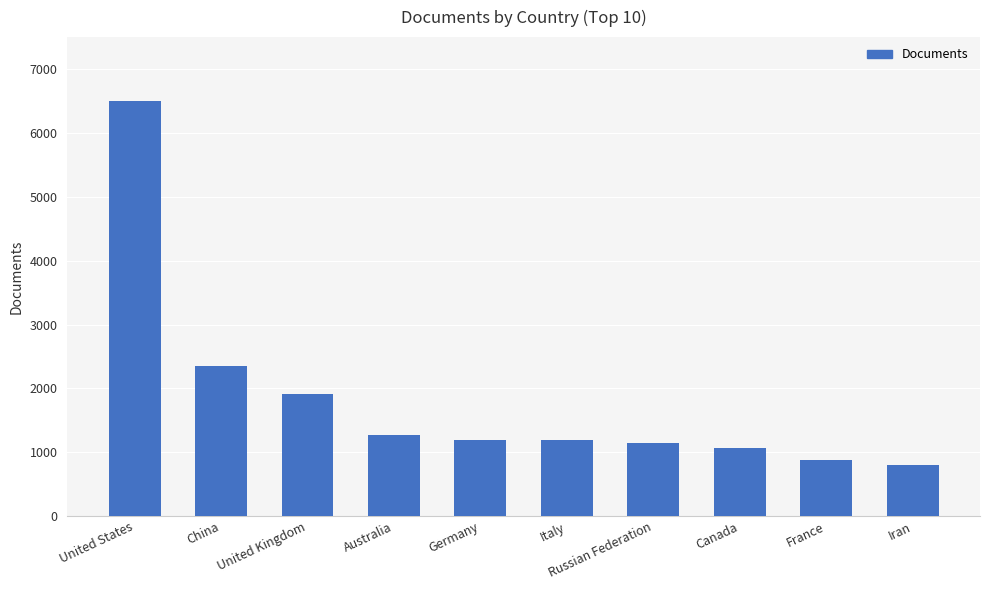

What is the average value?

1833